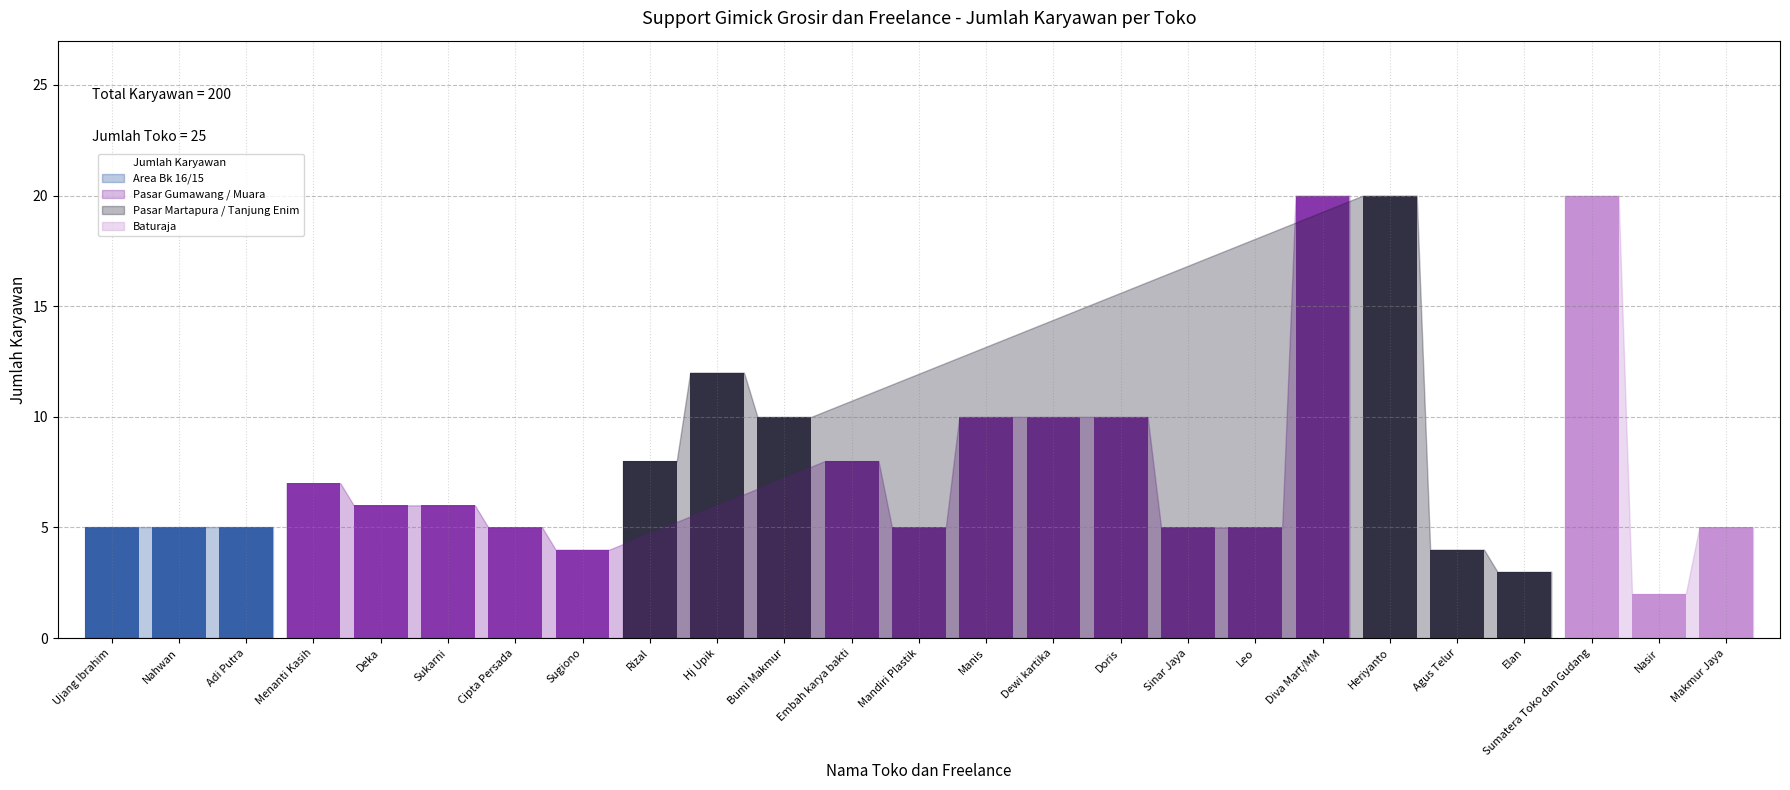

What is the average value?

8